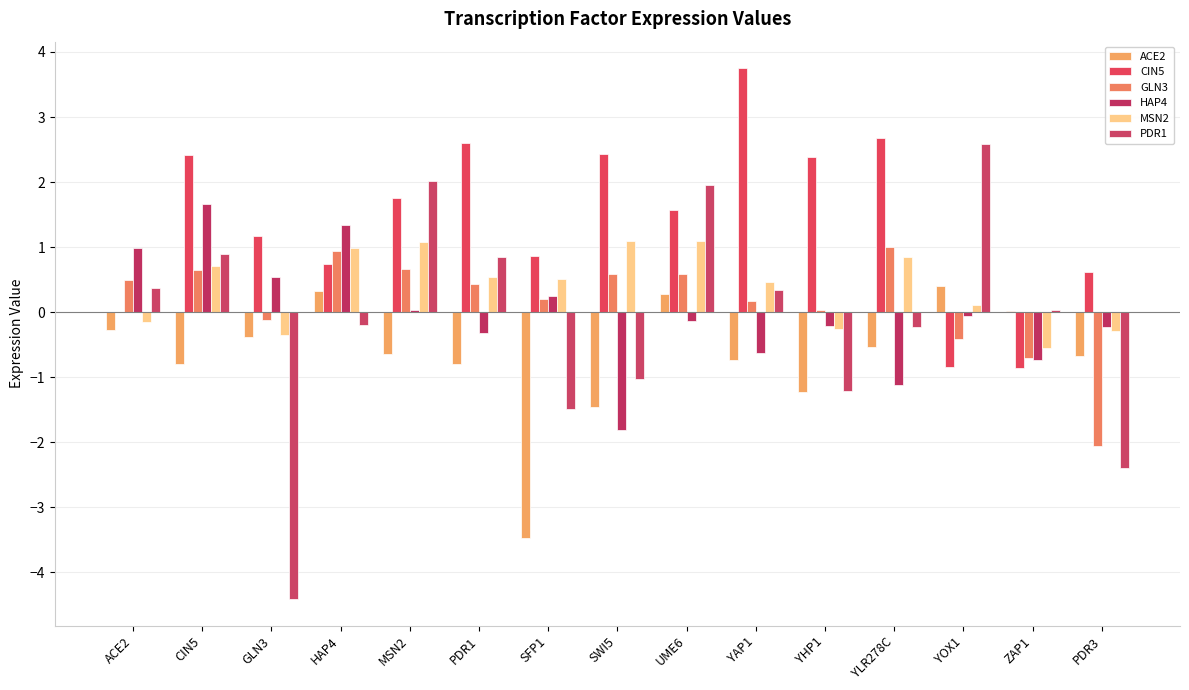

Are the bars grouped side by side (vs. stacked)?

Yes